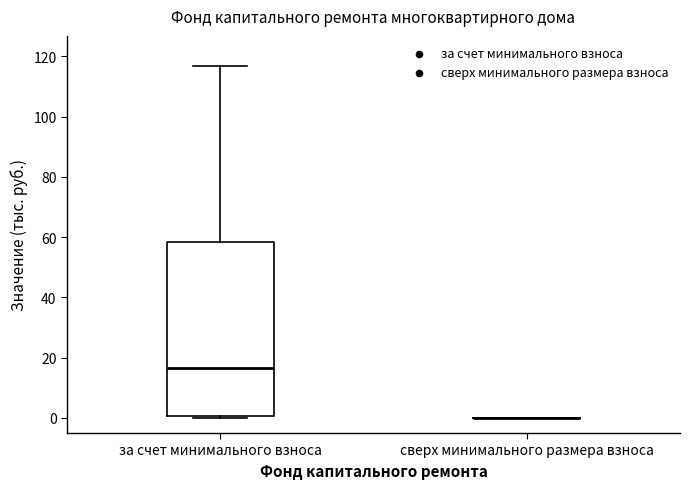

Which box is the tallest, from its lower edge to its upper edge?

за счет минимального взноса